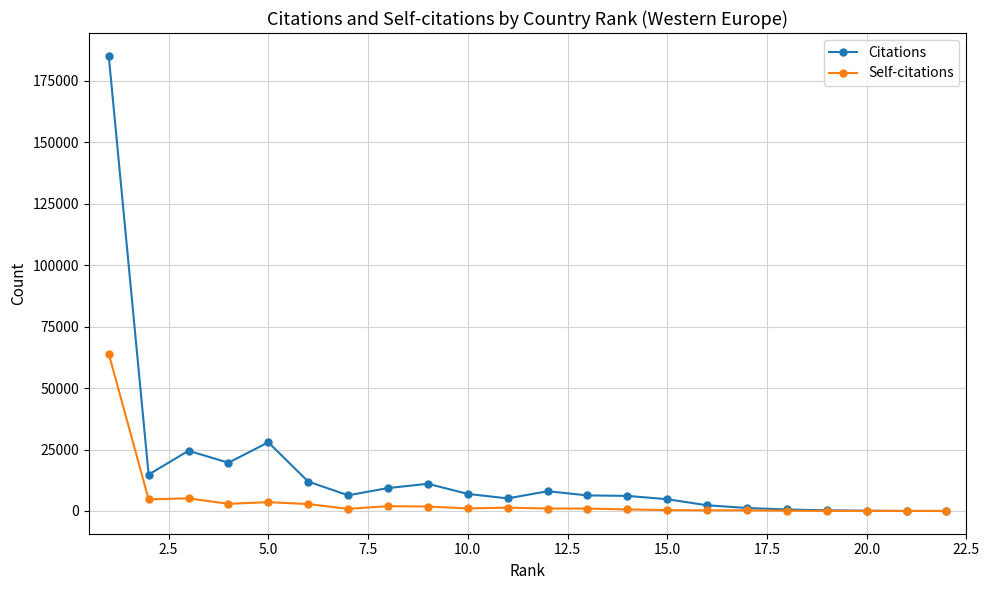

True or false: Citations has more than 1 points higher than both neighbors.

True